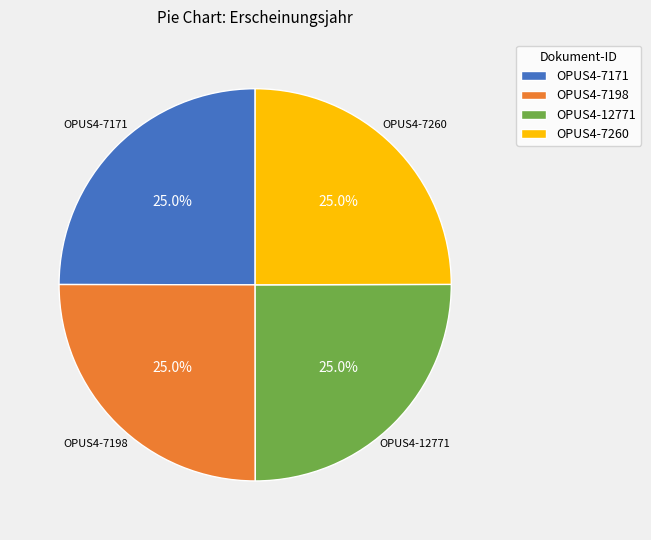

How many slices are in this pie chart?

4